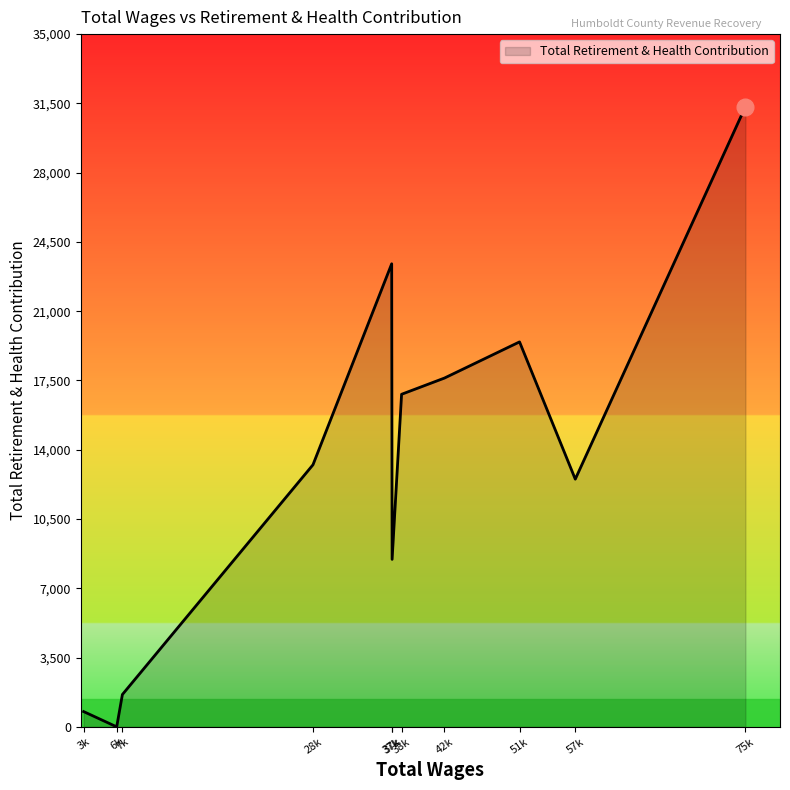

Does the chart have visible grid lines?

No